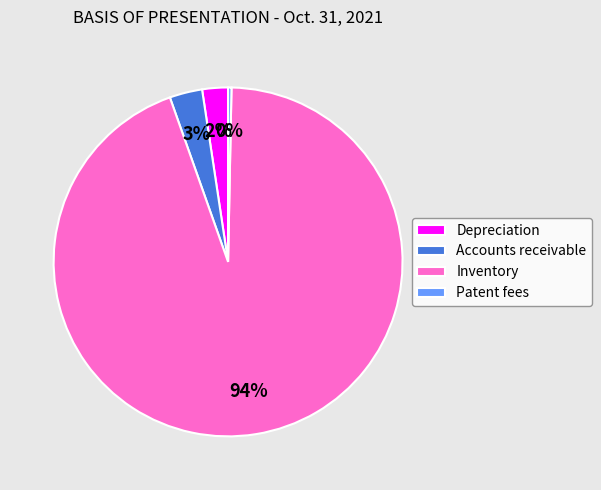

To the nearest percent, what is the difference between the Accounts receivable and Depreciation slice percentages?

1%